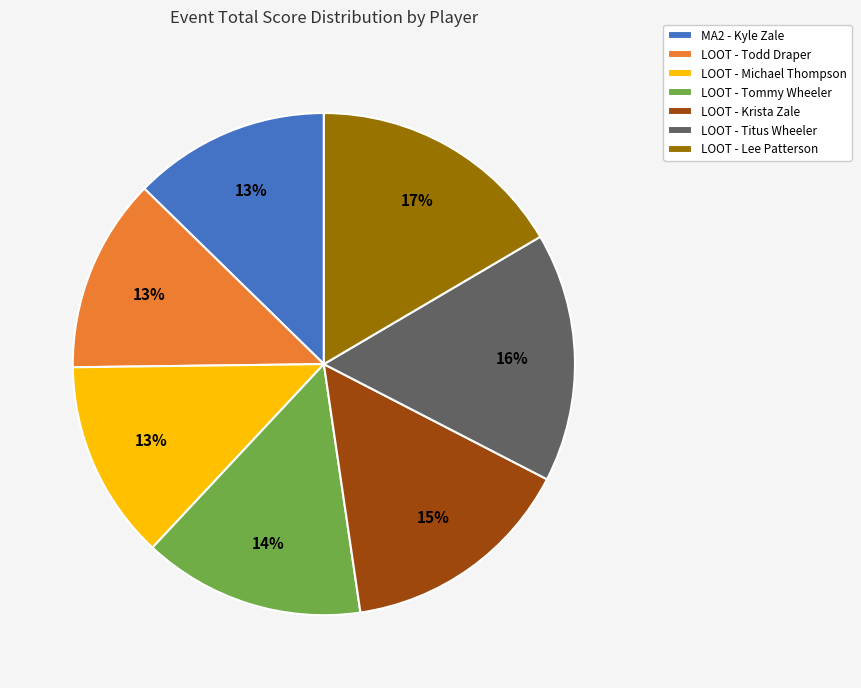

What percentage is the LOOT - Michael Thompson slice, to the nearest percent?

13%